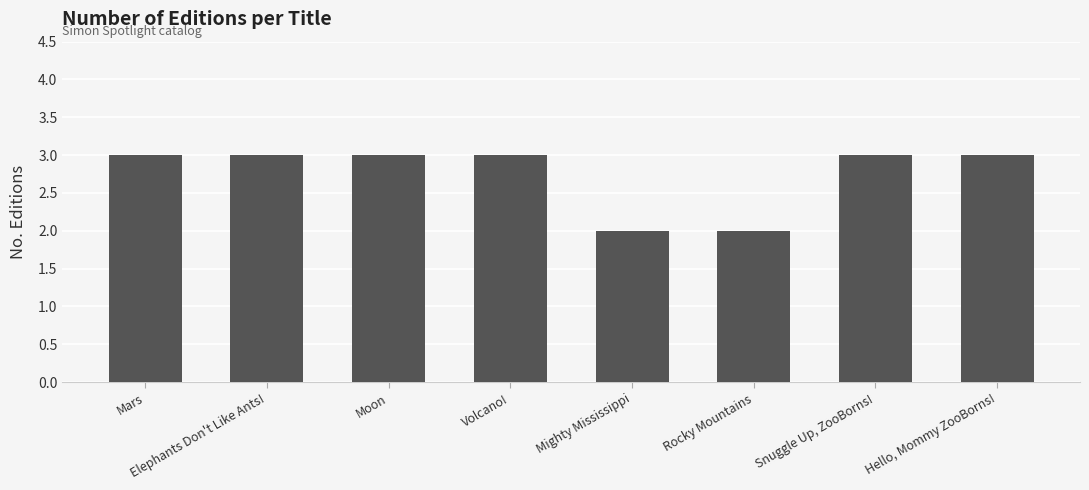

What is the label of the 5th bar from the right?

Volcano!